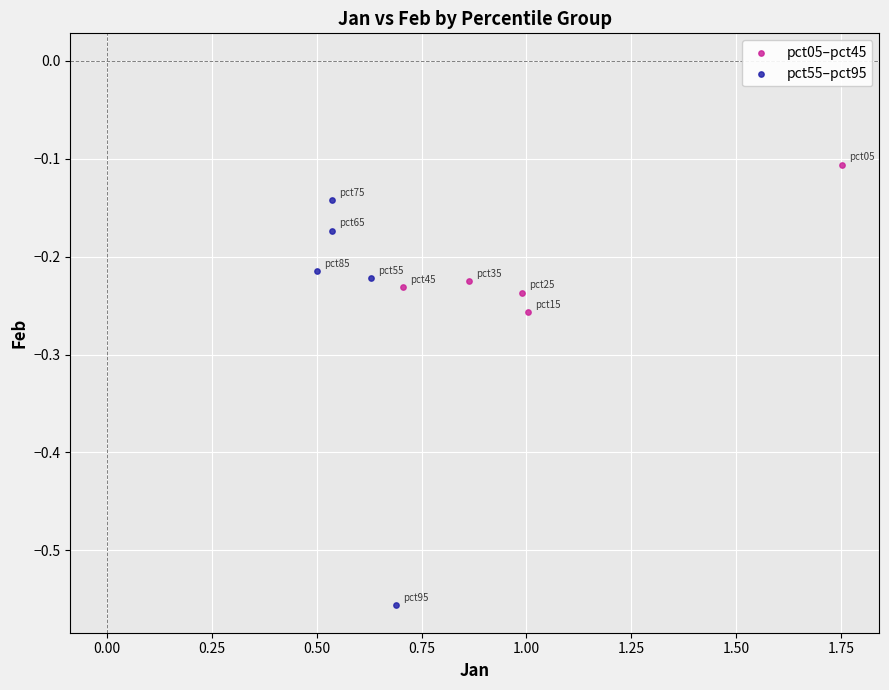

Which series reaches the maximum Y coordinate?

pct05–pct45